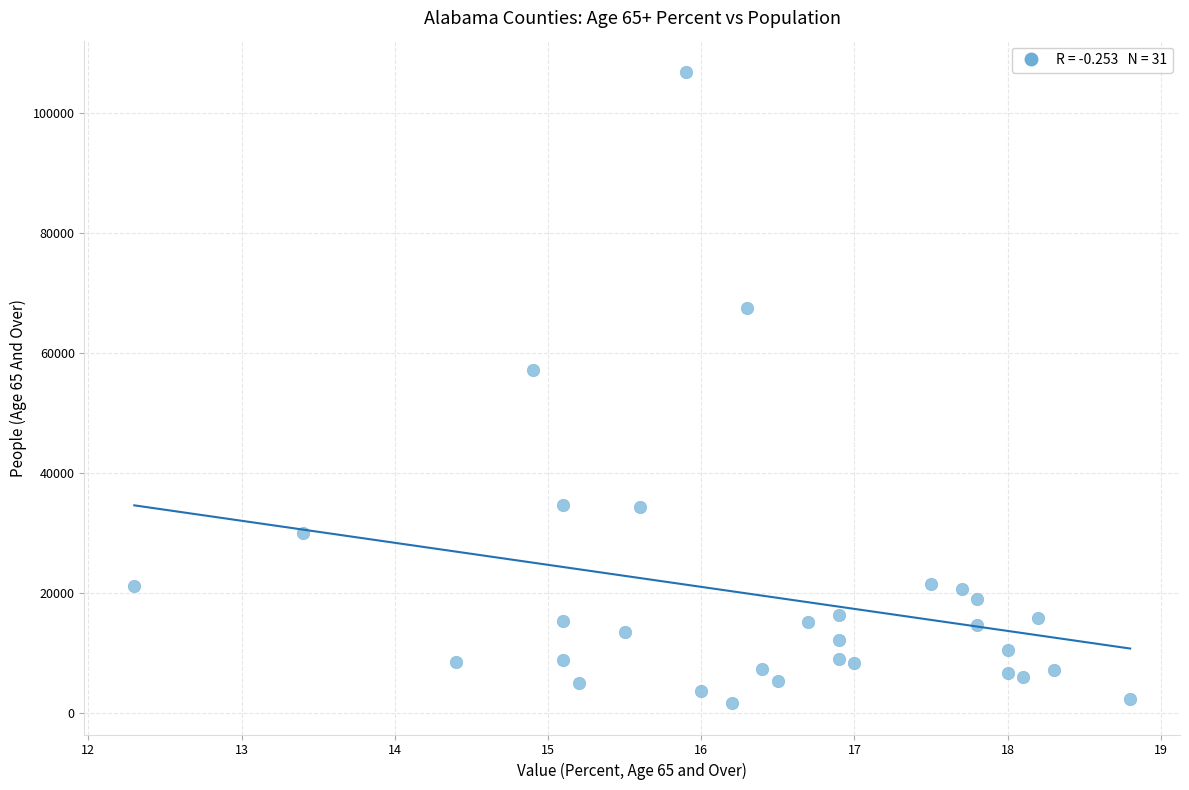

What Y value in the scatter plot is closest to 54210?

57121